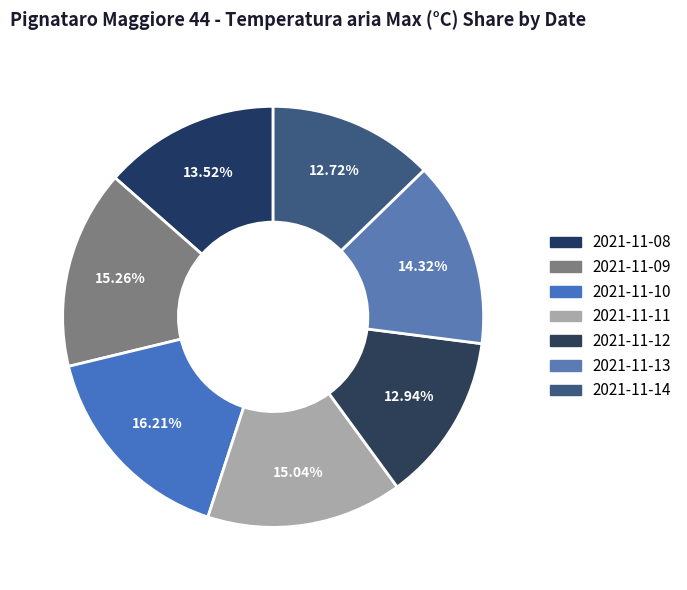

How many slices are in this pie chart?

7